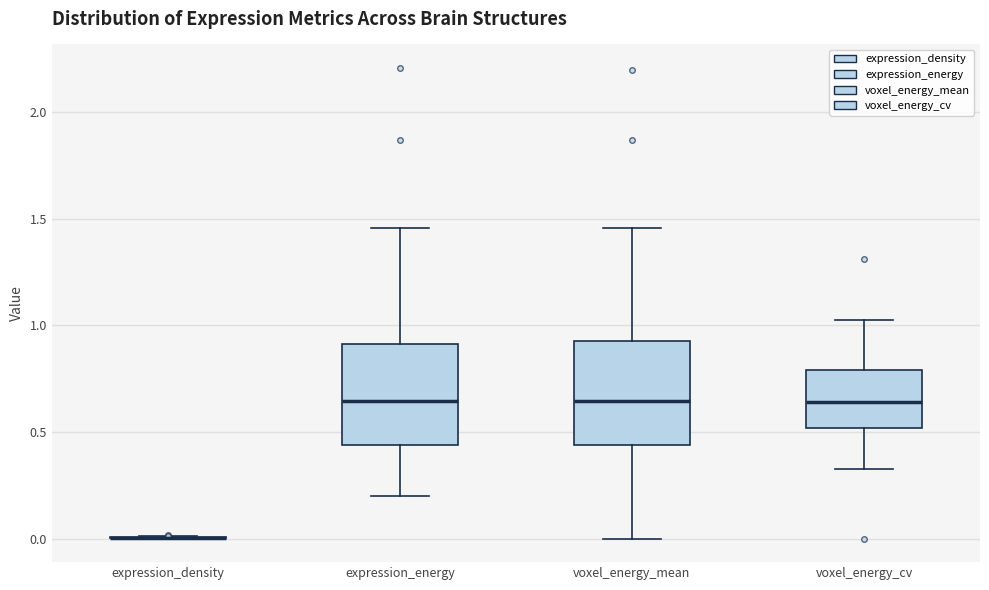

Reading left to right, read every box against the y-axis: the position of its median line, the range the box covers, and the ends of its whiskers. The values are not printed on the chart, so give them approximately, as read against the axis.

expression_density: box collapsed to a line at 0.00, whiskers 0.00 to 0.00
expression_energy: median 0.65, box 0.45 to 0.90, whiskers 0.20 to 1.45
voxel_energy_mean: median 0.65, box 0.45 to 0.95, whiskers 0.00 to 1.45
voxel_energy_cv: median 0.65, box 0.50 to 0.80, whiskers 0.35 to 1.05